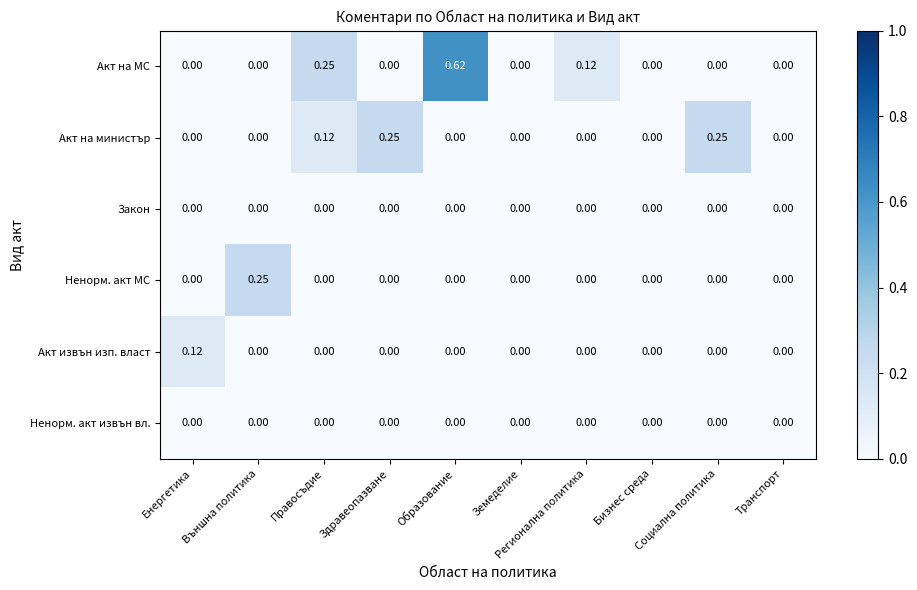

Which series has the widest spread of values?

Акт на МС